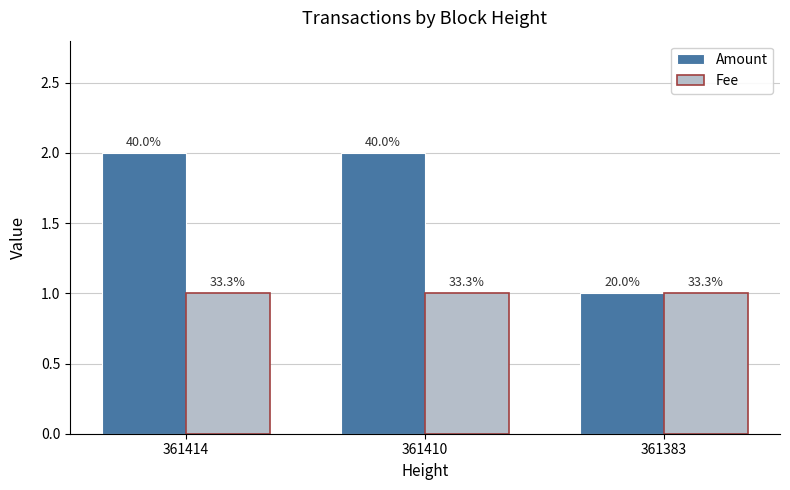

The value of Amount at 361383 is 2. True or false?

False